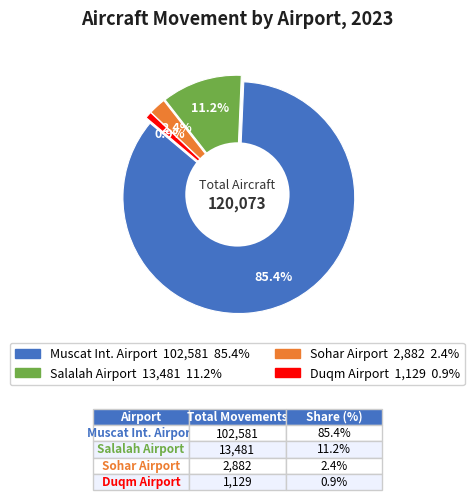

True or false: Q1 accounts for 35% of the total.

False